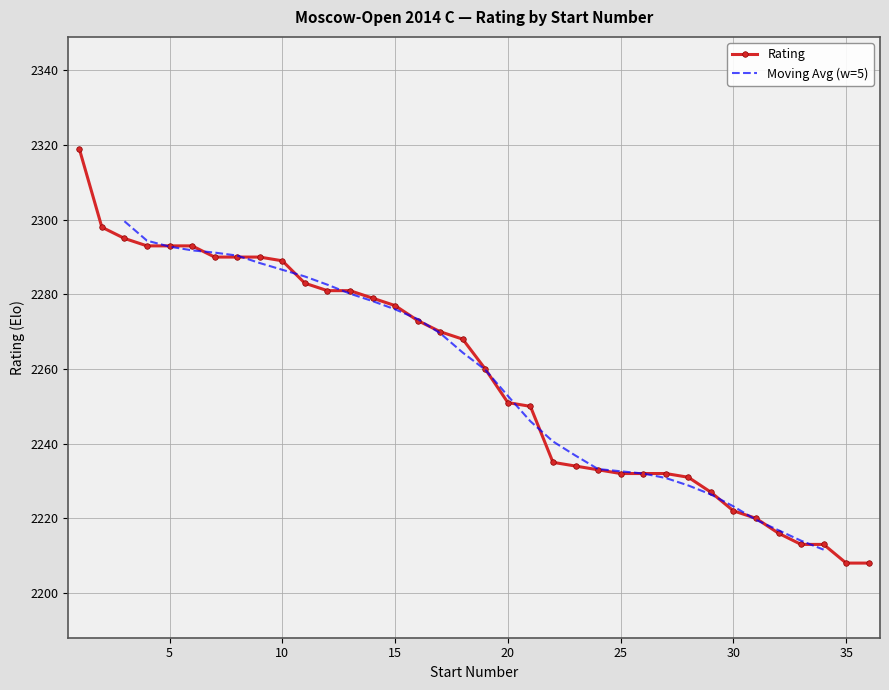

Rank the categories by value from lowest to highest.

35, 36, 33, 34, 32, 31, 30, 29, 28, 25, 26, 27, 24, 23, 22, 21, 20, 19, 18, 17, 16, 15, 14, 12, 13, 11, 10, 7, 8, 9, 4, 5, 6, 3, 2, 1